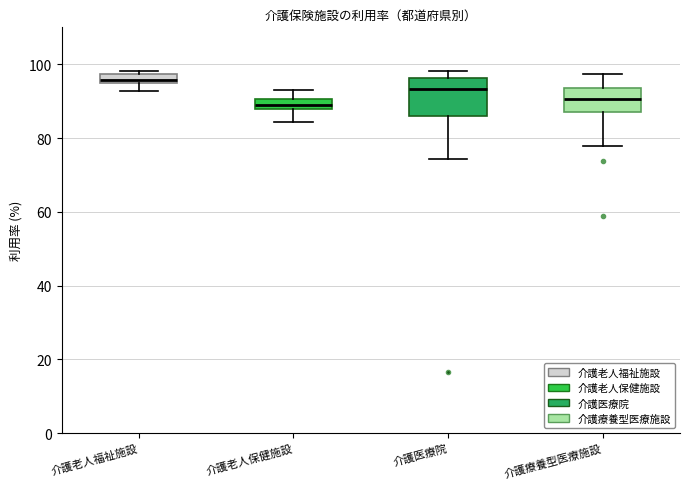

Which box is the tallest, from its lower edge to its upper edge?

介護医療院